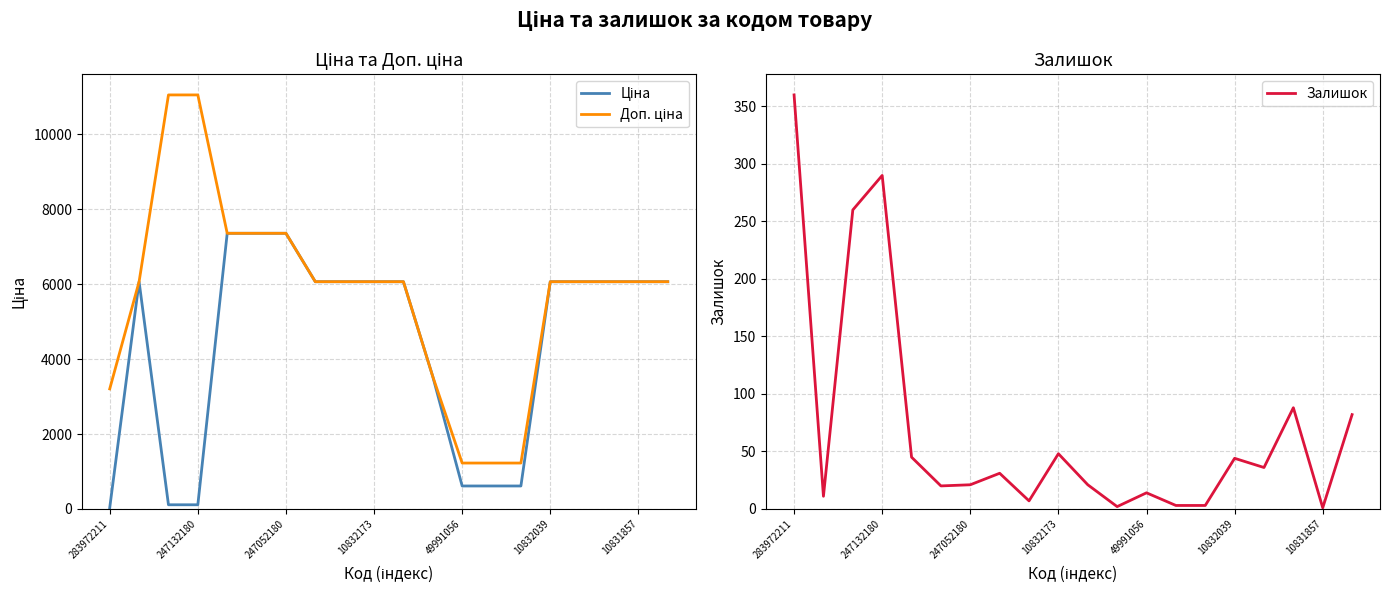

What is the maximum value for Залишок?

360